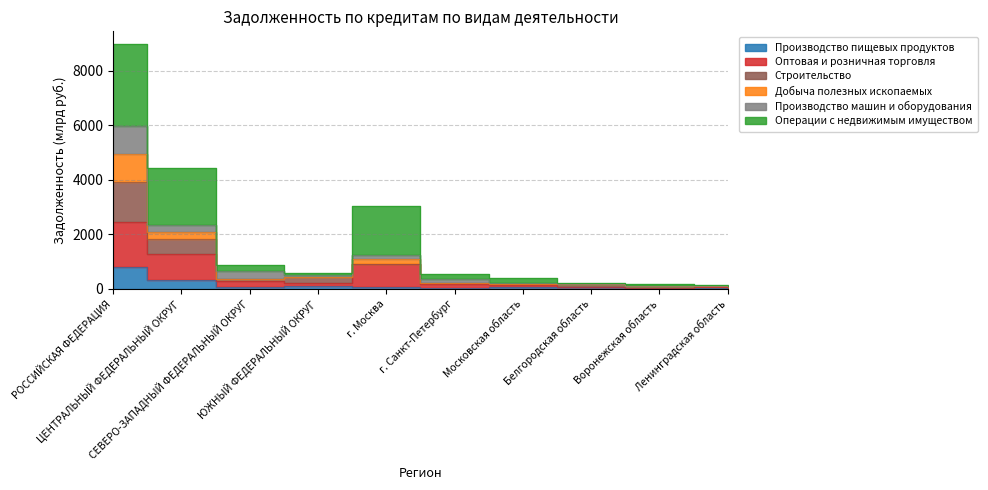

Between СЕВЕРО-ЗАПАДНЫЙ ФЕДЕРАЛЬНЫЙ ОКРУГ and г. Санкт-Петербург, which is larger?

СЕВЕРО-ЗАПАДНЫЙ ФЕДЕРАЛЬНЫЙ ОКРУГ